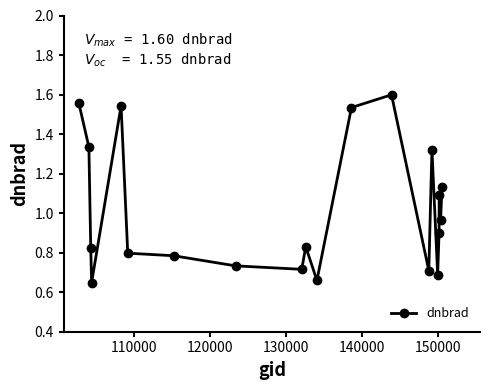

What is the difference between the maximum and second lowest values?

0.9